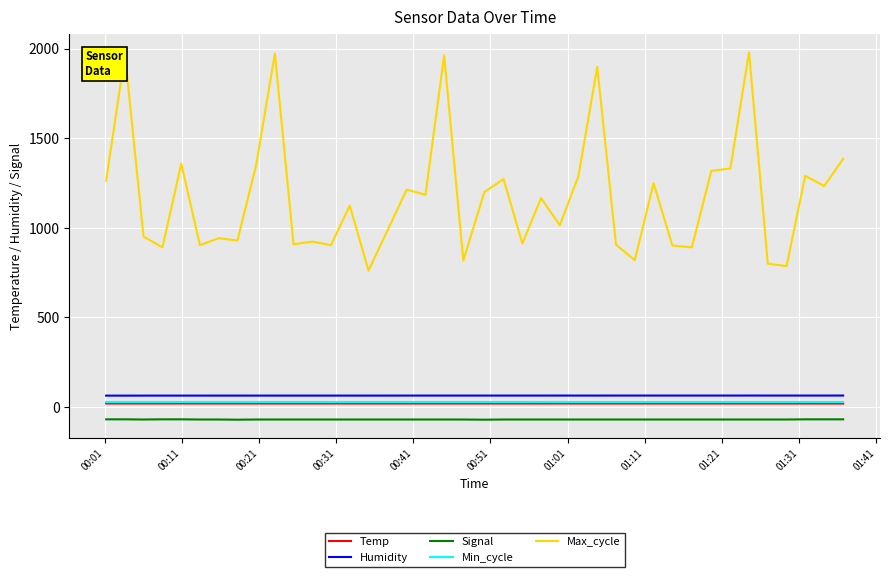

Which series has the widest spread of values?

Max_cycle